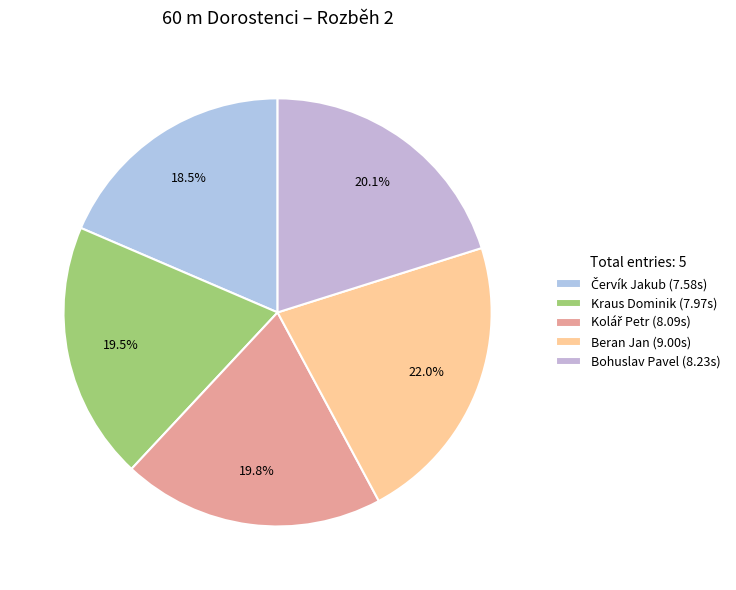

To the nearest percent, what is the difference between the Kraus Dominik and Červík Jakub slice percentages?

1%